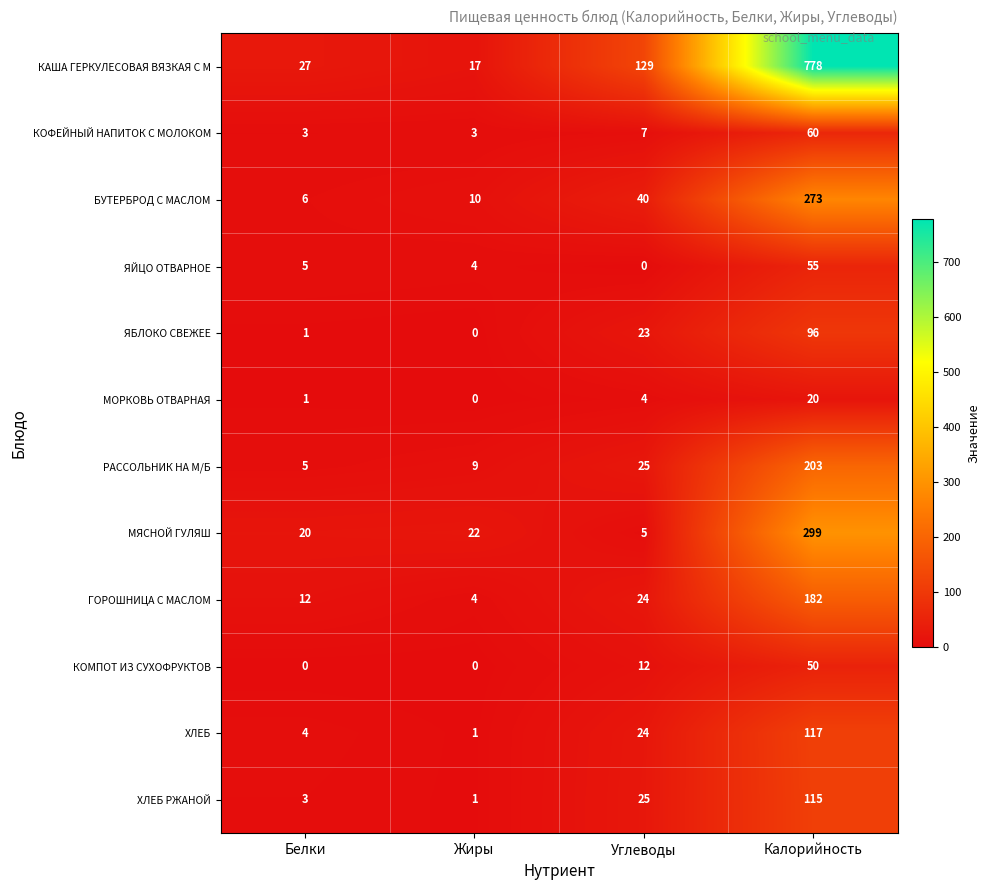

At how many categories does at least one series exceed 513?

1